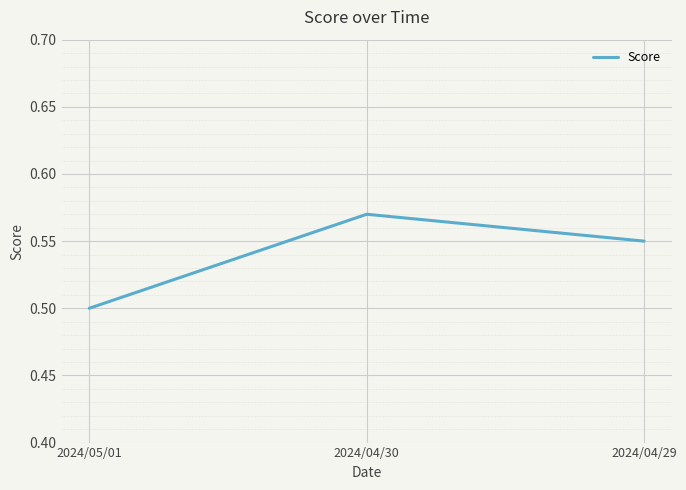

Between 2024/04/29 and 2024/04/30, which is larger?

2024/04/30